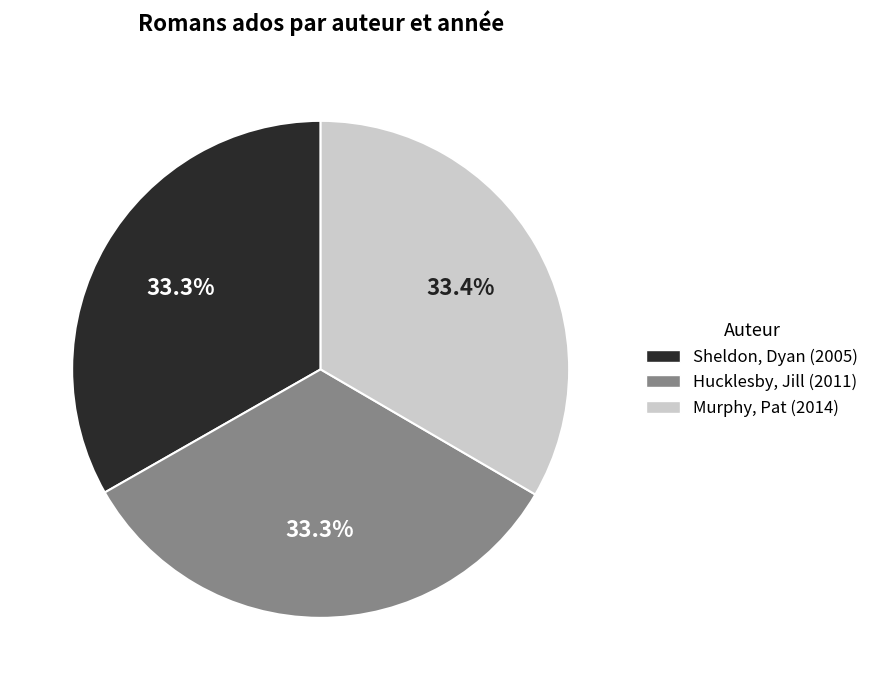

To the nearest percent, what percentage of the pie is Sheldon, Dyan?

33%